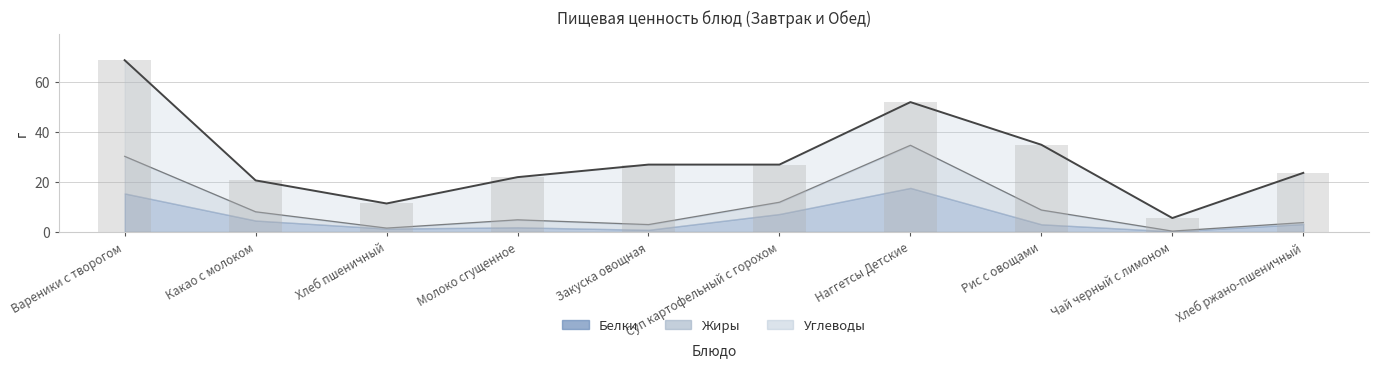

List the labels in order of Белки value, smallest first.

Чай черный с лимоном, Закуска овощная, Хлеб пшеничный, Молоко сгущенное, Рис с овощами, Хлеб ржано-пшеничный, Какао с молоком, Суп картофельный с горохом, Вареники с творогом, Наггетсы Детские